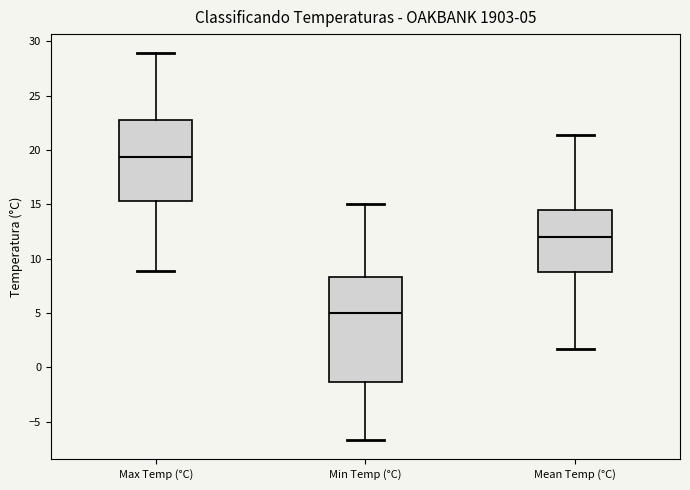

Which box has the highest median line?

Max Temp (°C)